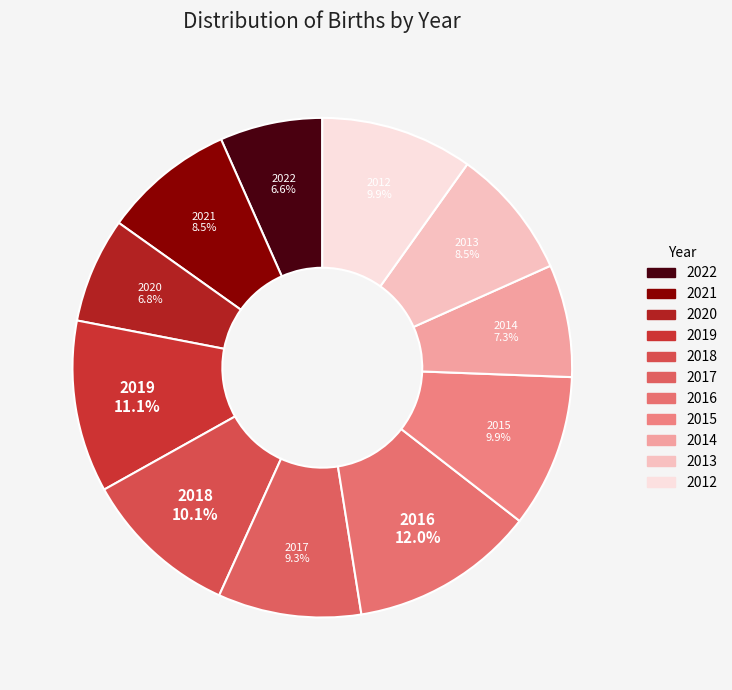

True or false: 2013 accounts for 8% of the total.

True